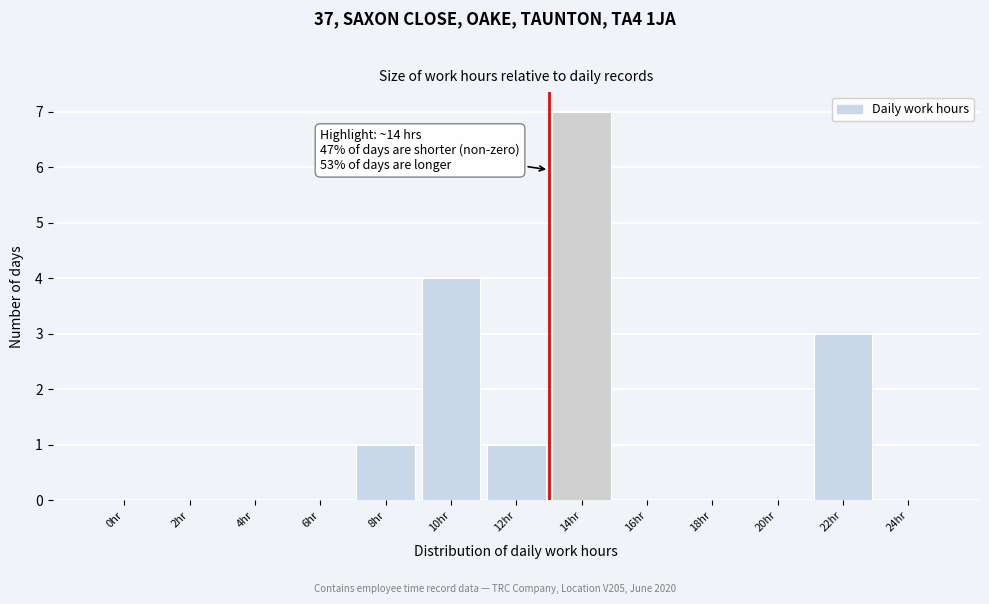

Reading right to left, what are all the values shown in this chart?

24hr=0	22hr=3	20hr=0	18hr=0	16hr=0	14hr=7	12hr=1	10hr=4	8hr=1	6hr=0	4hr=0	2hr=0	0hr=0